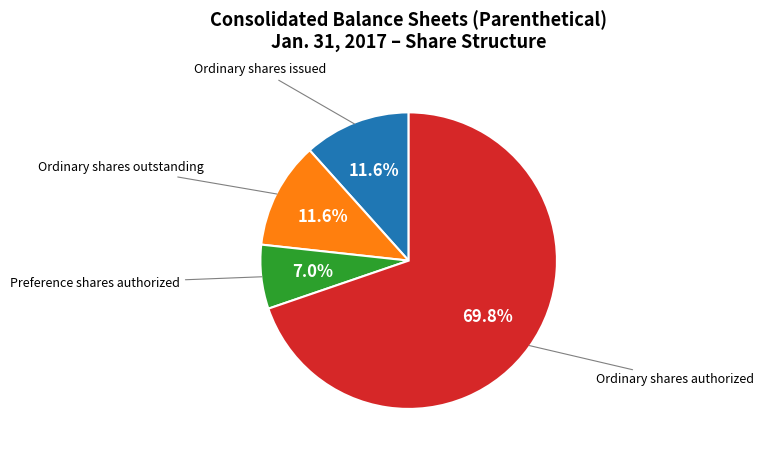

Is there any slice that represents more than half of the pie?

Yes